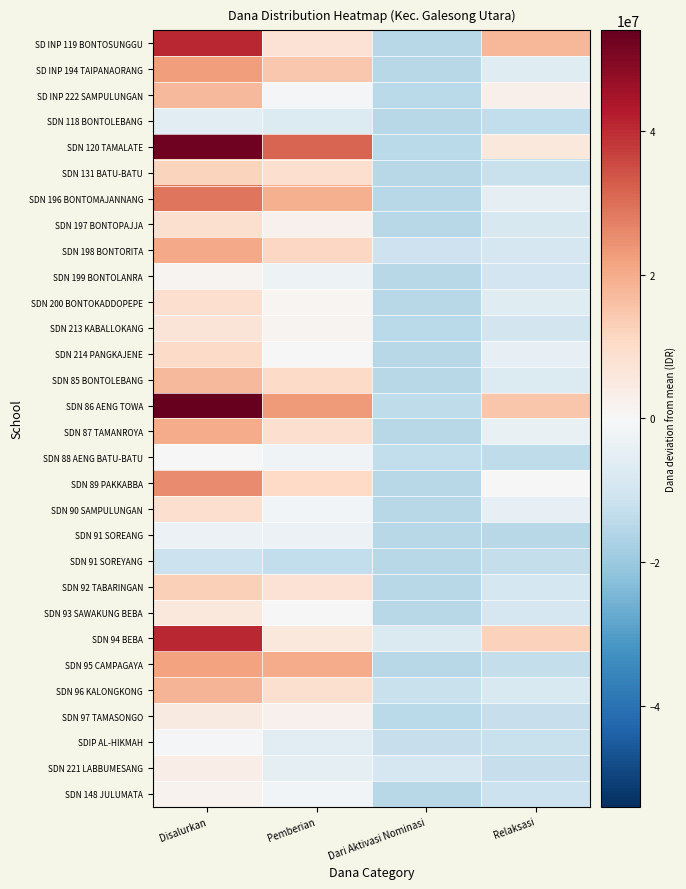

Rank the series at Disalurkan from lowest to highest value.

SDN 91 SOREYANG, SDN 118 BONTOLEBANG, SDN 91 SOREANG, SDIP AL-HIKMAH, SDN 88 AENG BATU-BATU, SDN 199 BONTOLANRA, SDN 148 JULUMATA, SDN 221 LABBUMESANG, SDN 97 TAMASONGO, SDN 93 SAWAKUNG BEBA, SDN 213 KABALLOKANG, SDN 197 BONTOPAJJA, SDN 200 BONTOKADDOPEPE, SDN 90 SAMPULUNGAN, SDN 214 PANGKAJENE, SDN 131 BATU-BATU, SDN 92 TABARINGAN, SD INP 222 SAMPULUNGAN, SDN 85 BONTOLEBANG, SDN 96 KALONGKONG, SDN 87 TAMANROYA, SDN 198 BONTORITA, SDN 95 CAMPAGAYA, SD INP 194 TAIPANAORANG, SDN 89 PAKKABBA, SDN 196 BONTOMAJANNANG, SD INP 119 BONTOSUNGGU, SDN 94 BEBA, SDN 120 TAMALATE, SDN 86 AENG TOWA